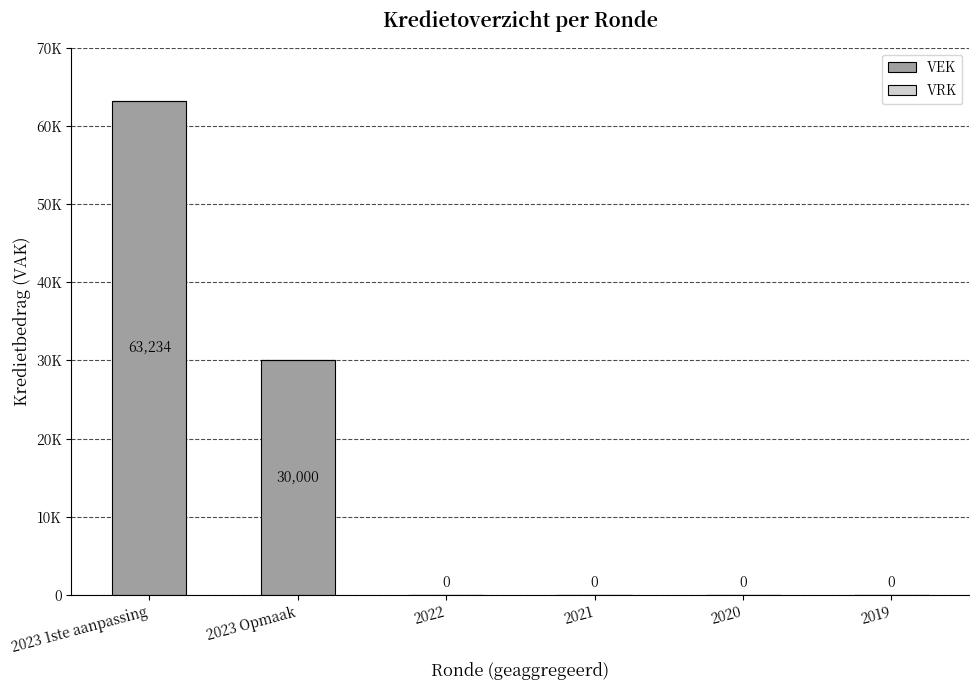

Reading left to right, list all the values displayed in this chart.

VEK: 2023 1ste aanpassing=63234	2023 Opmaak=30000	2022=0	2021=0	2020=0	2019=0
VRK: 2023 1ste aanpassing=0	2023 Opmaak=0	2022=0	2021=0	2020=0	2019=0